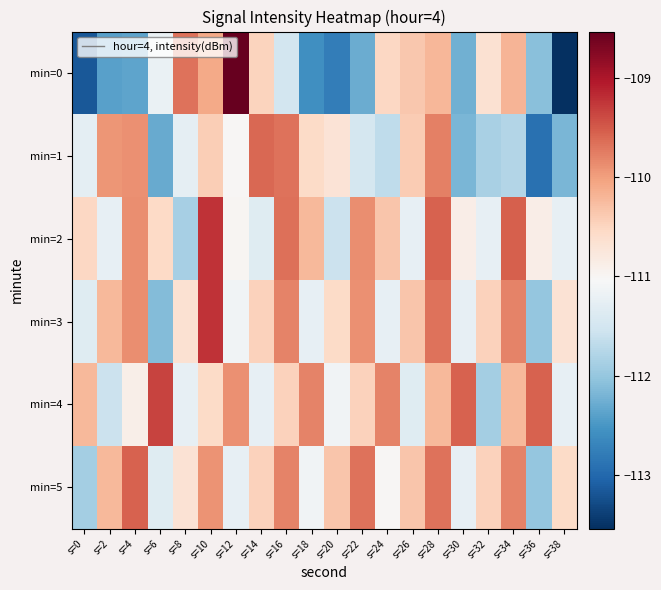

What is the total value across all series at s=14?

-663.6